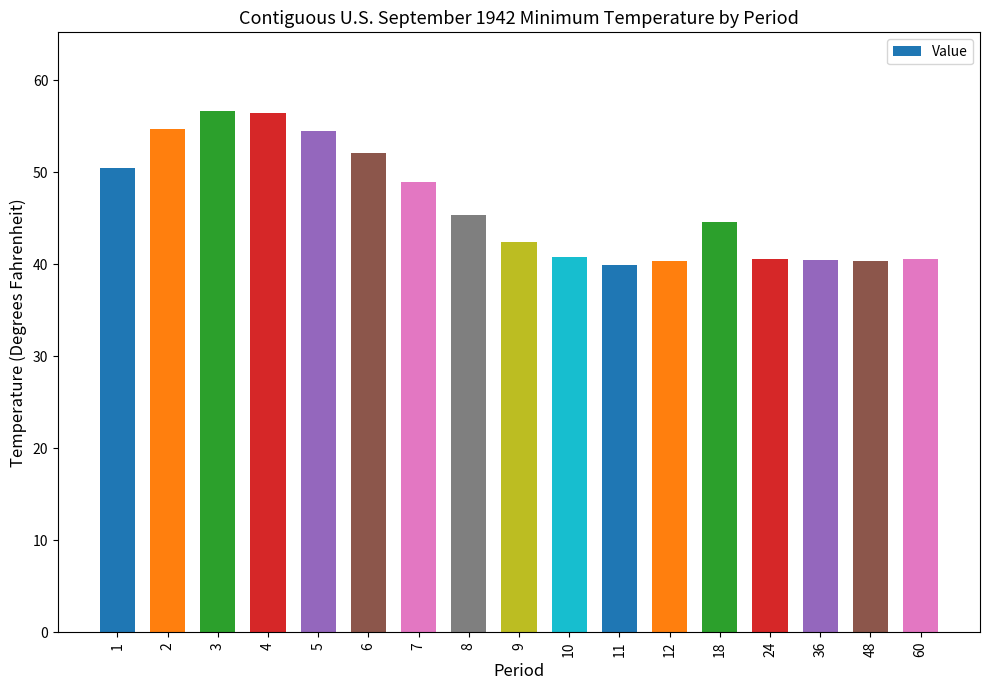

The value at 9 is 13.0. True or false?

False